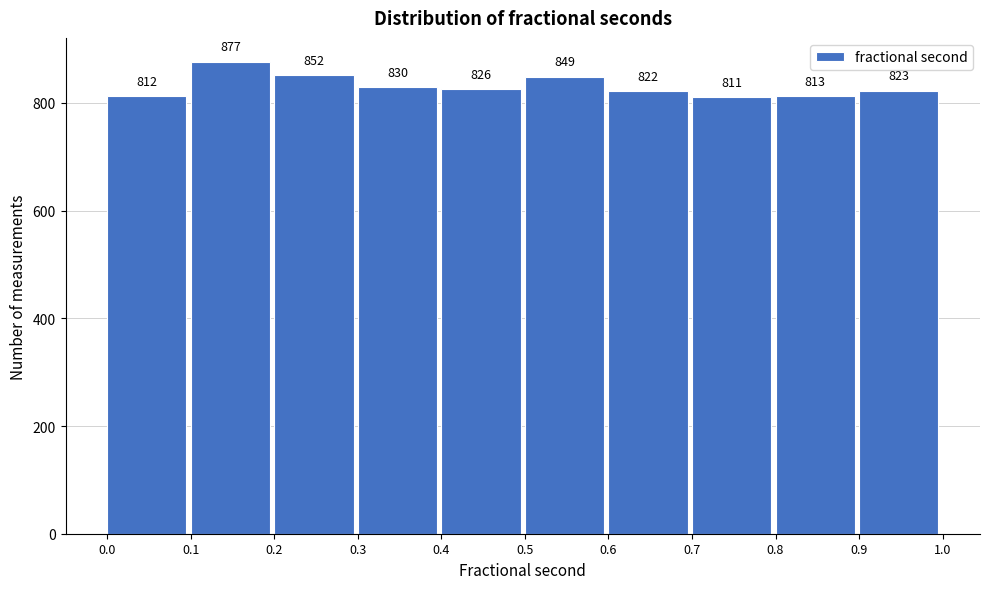

Which range on the x-axis has the tallest bar?

0.1 to 0.2